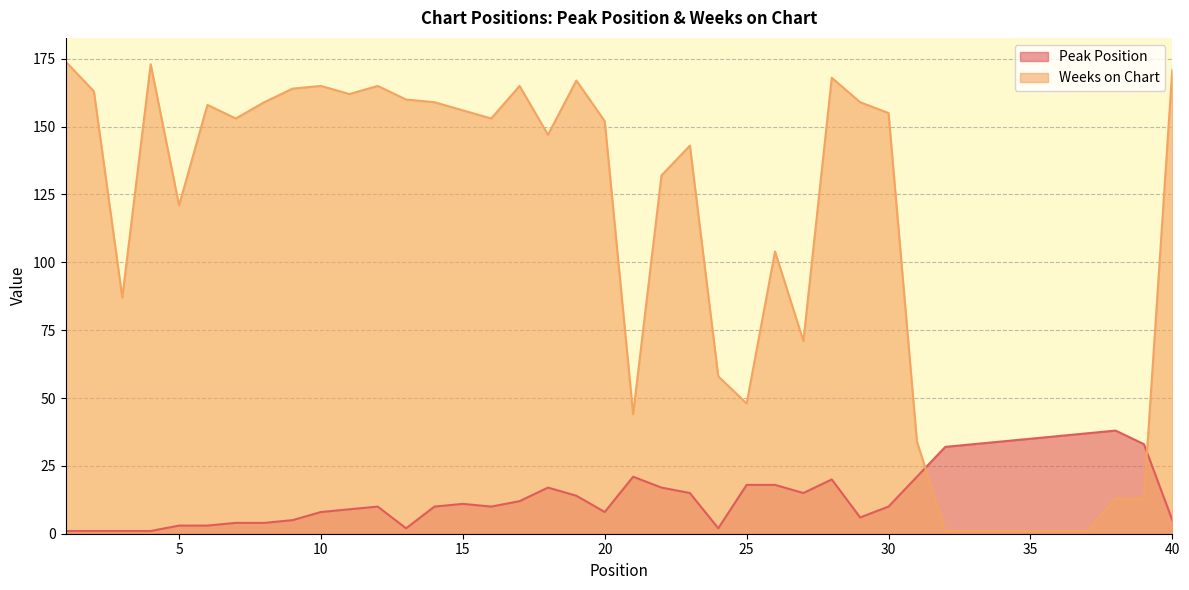

What is the lowest value of the Weeks on Chart series?

1